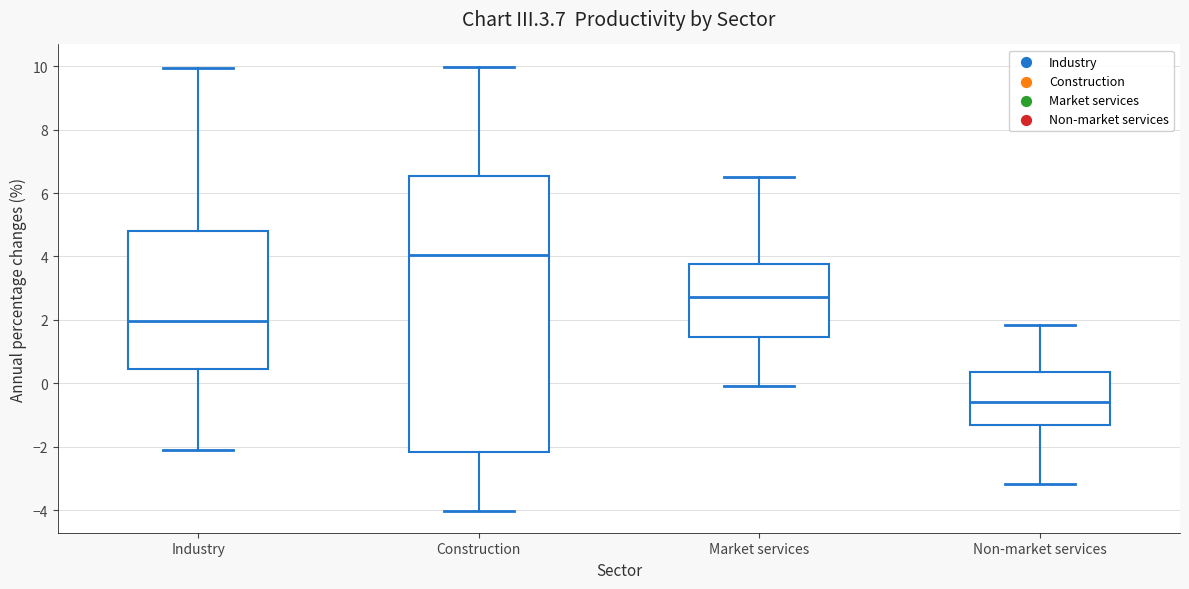

Which box's median line is the lowest?

Non-market services